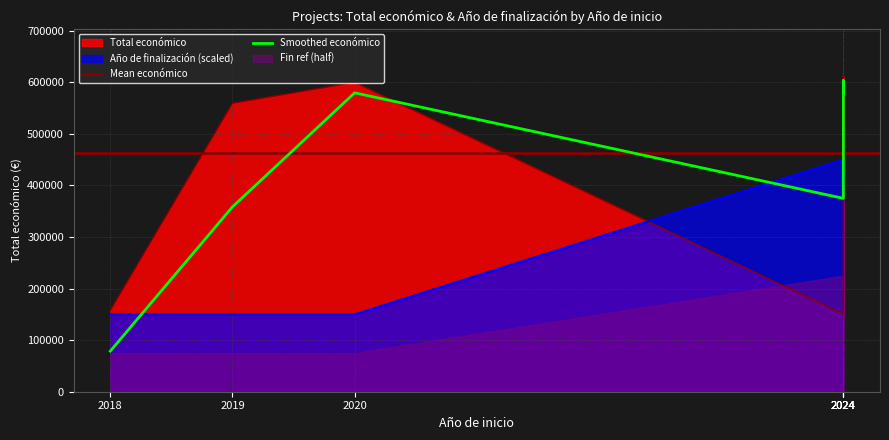

Reading left to right, list all the values displayed in this chart.

Total económico: 157500	149950	595173	610889	560529	559047	599636
Año de finalización: 2021	2027	2026	2027	2027	2021	2021